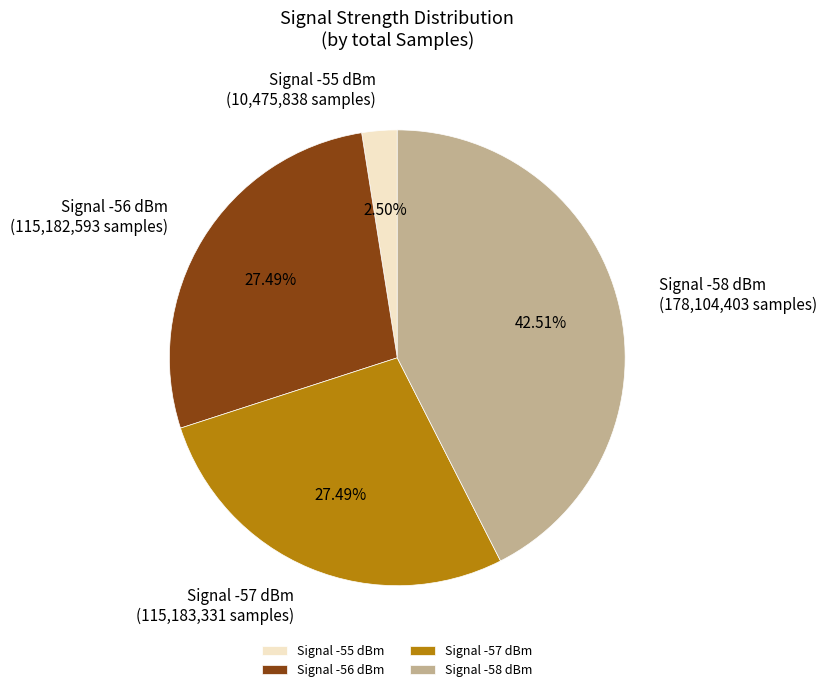

Is the sum of Signal -57 dBm and Signal -55 dBm greater than half?

No